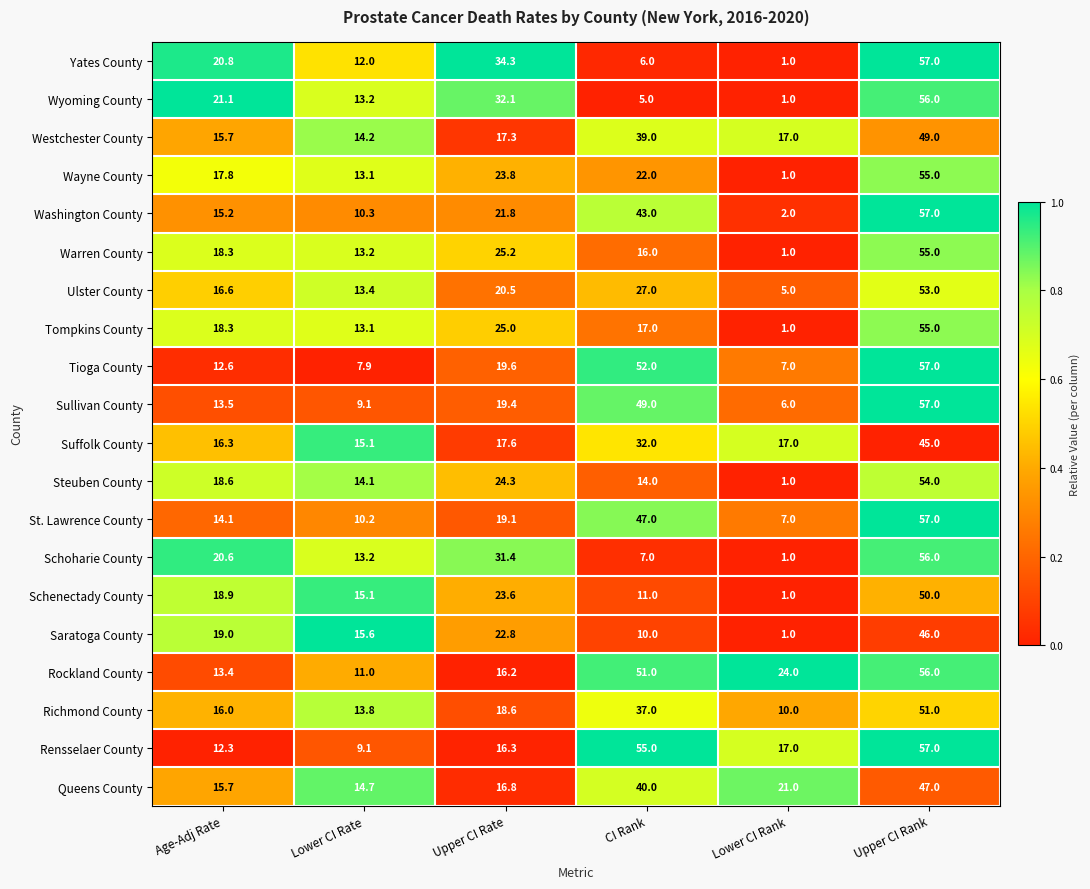

What is the total value across all series at Lower CI Rank?

142.0